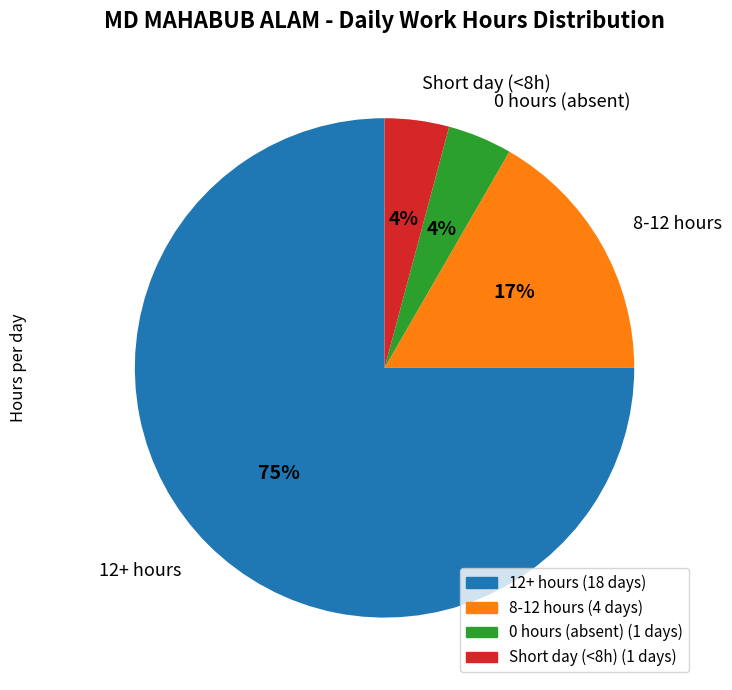

Count the number of slices in the pie.

4